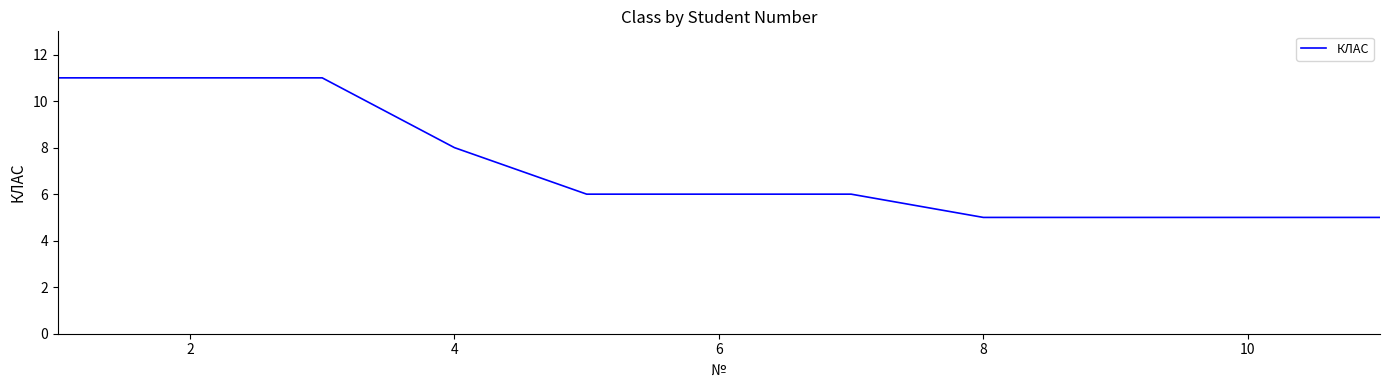

How many values are between 5 and 11?

11